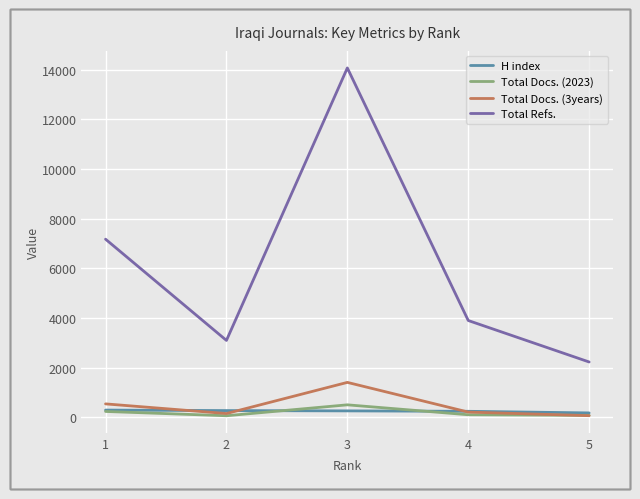

Where is Total Docs. (2023) nearest to the value 283?

1